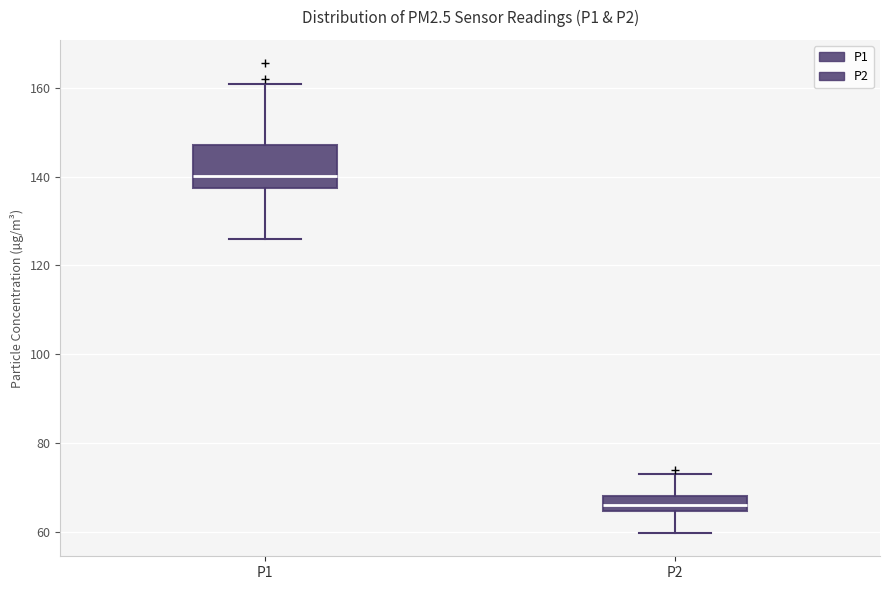

Reading left to right, transcribe this box plot: for each box, give where its median line is, the range the box spans, and where its two whiskers end, as read against the y-axis. The values are not printed on the chart, so give them approximately, as read against the axis.

P1: median 140, box 138 to 148, whiskers 126 to 160
P2: median 66, box 64 to 68, whiskers 60 to 72